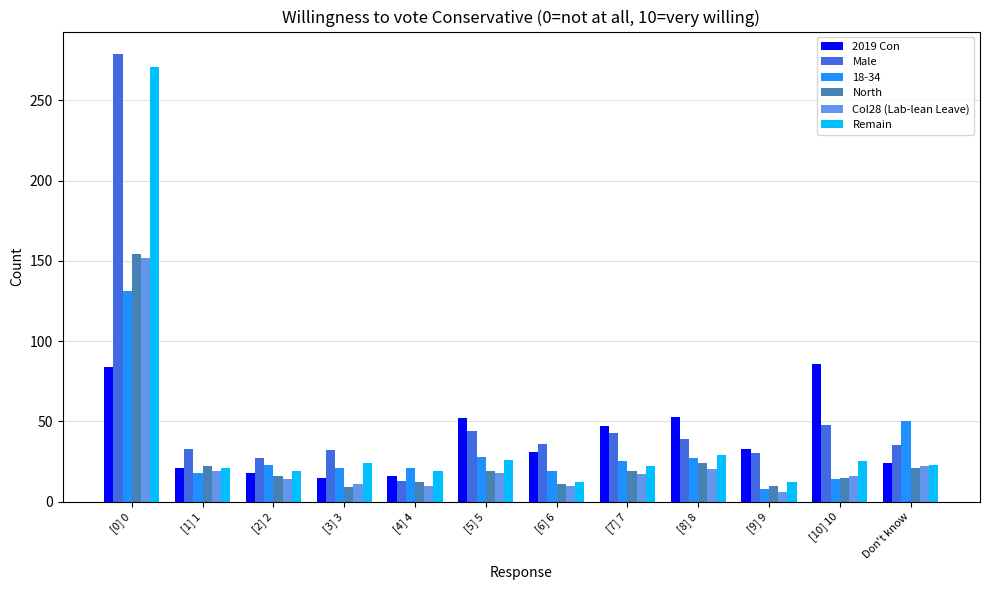

How many groups of bars are there?

12